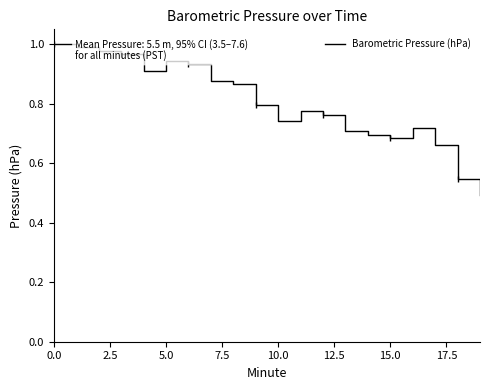

What is the value of the 4th point from the left?

1.0